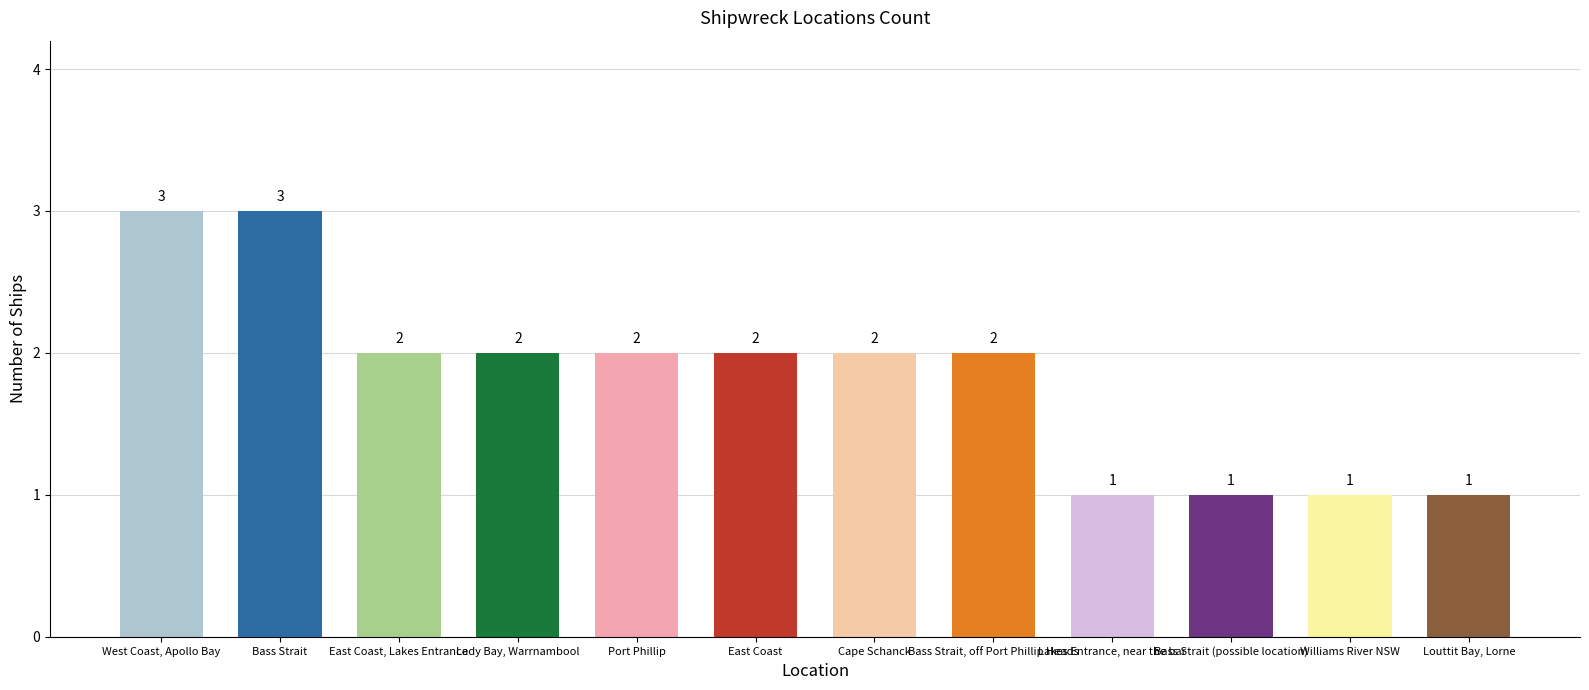

Count the values in the range 1 to 2.

10